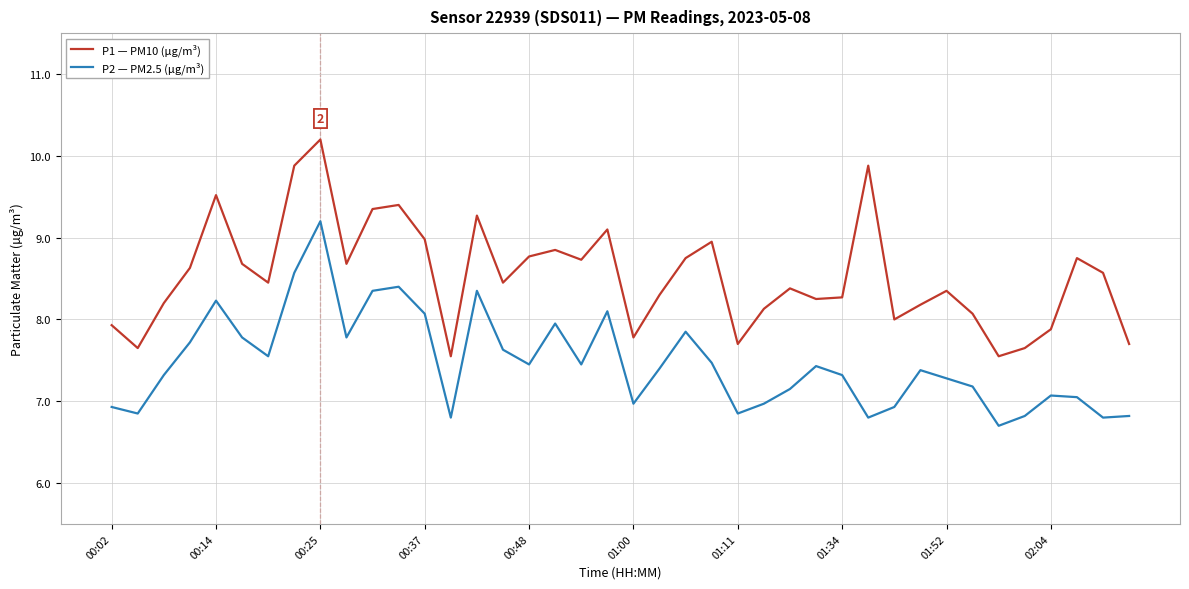

Which series has the largest total across all categories?

P1 — PM10 (µg/m³)